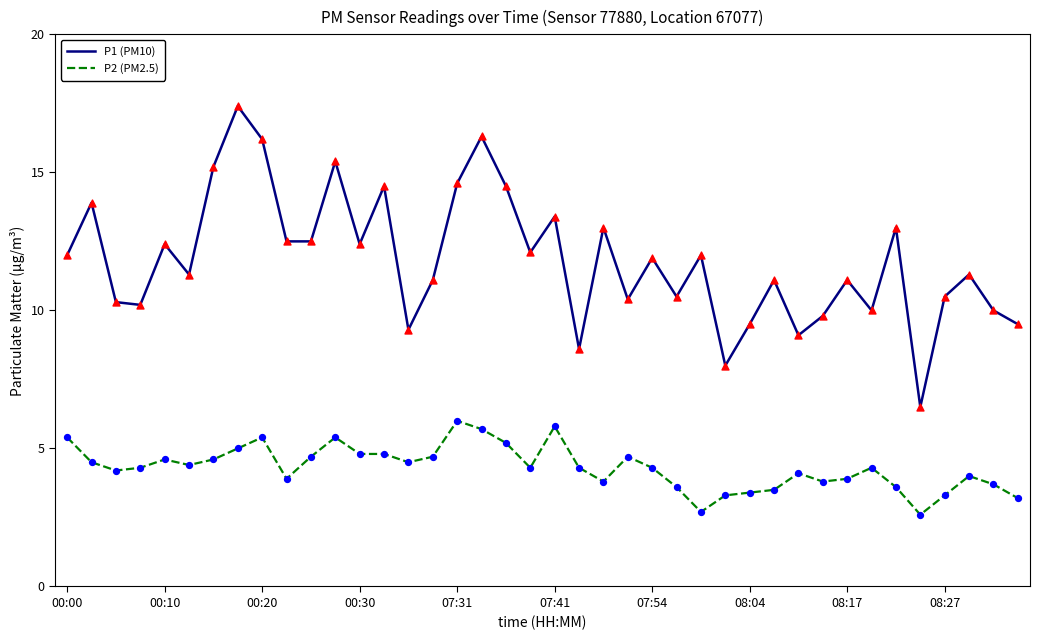

What are all the series names shown in the legend?

P1 (PM10), P2 (PM2.5)